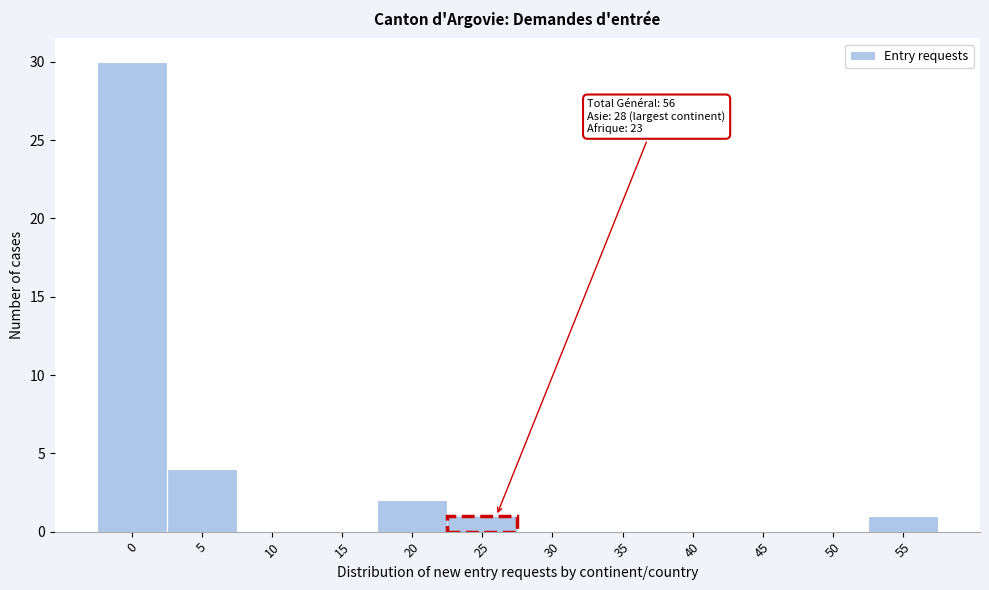

Reading left to right, transcribe all the data shown in this chart.

0=30	5=4	10=0	15=0	20=2	25=1	30=0	35=0	40=0	45=0	50=0	55=1